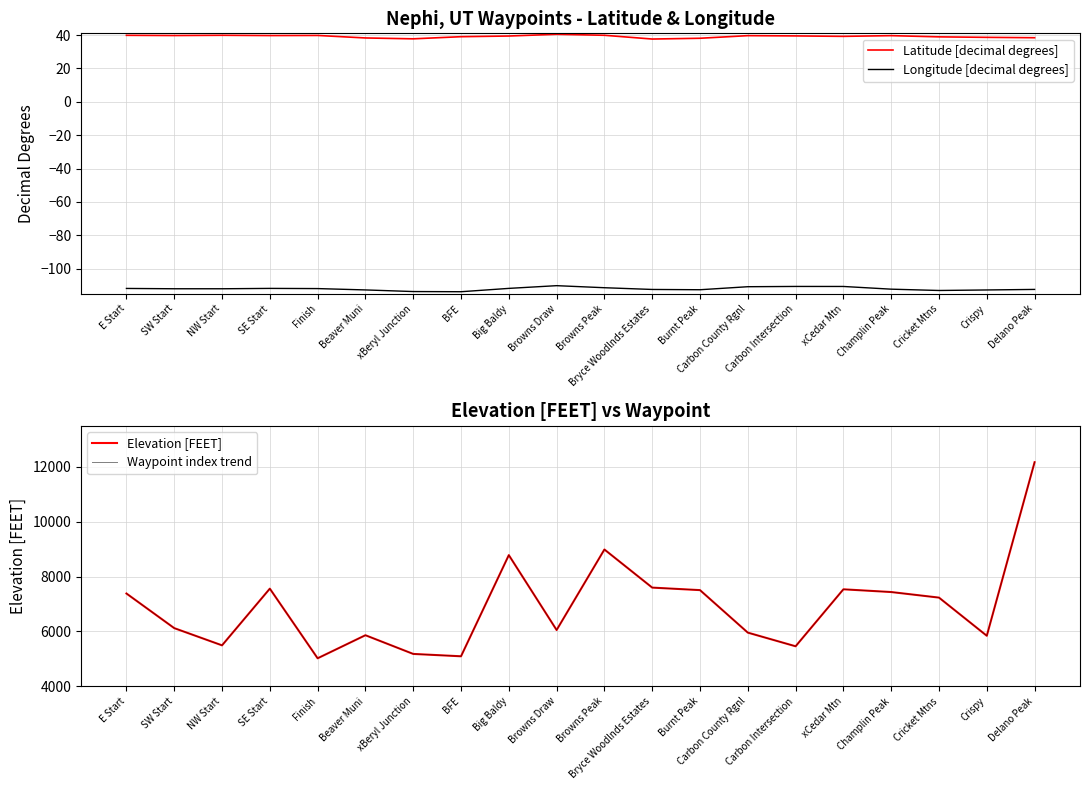

Between NW Start and SE Start, which series saw the biggest shift?

Elevation [FEET]